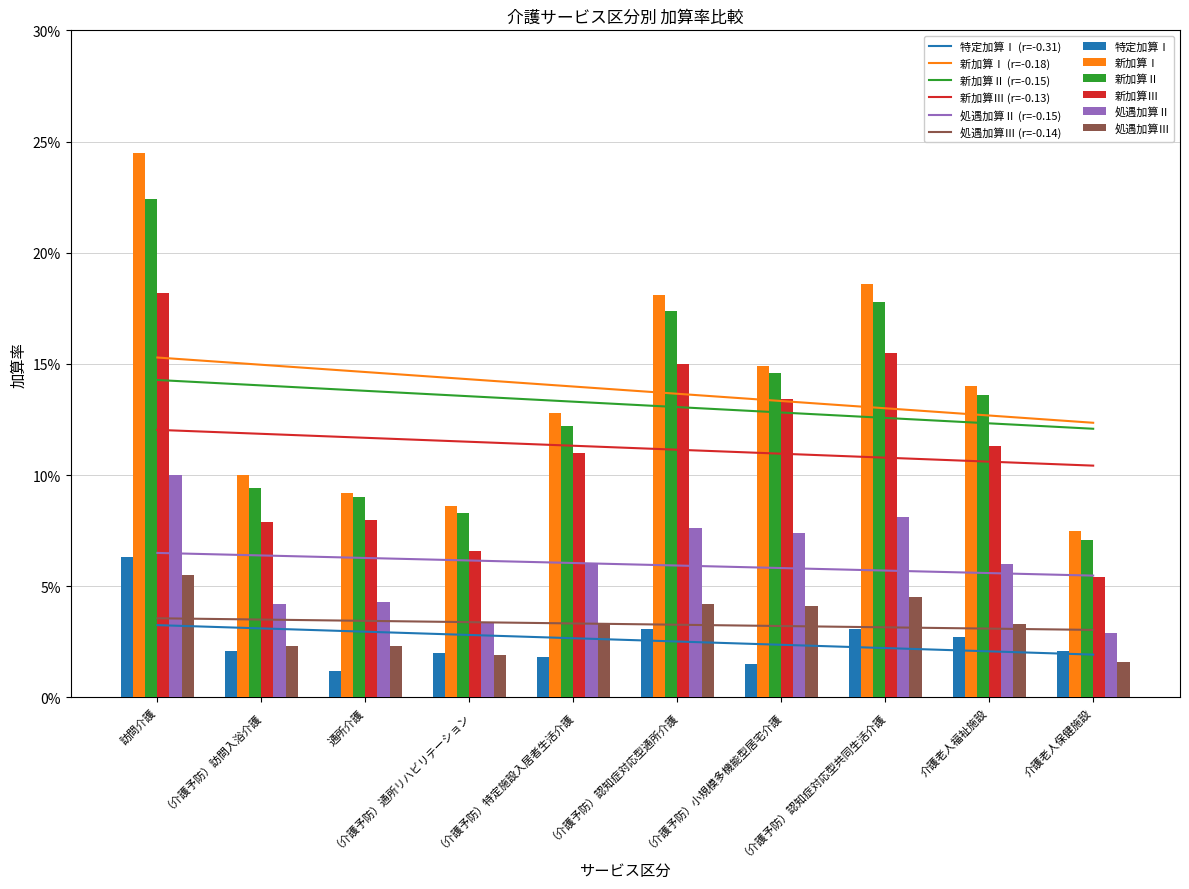

Count the number of data series in this chart.

6